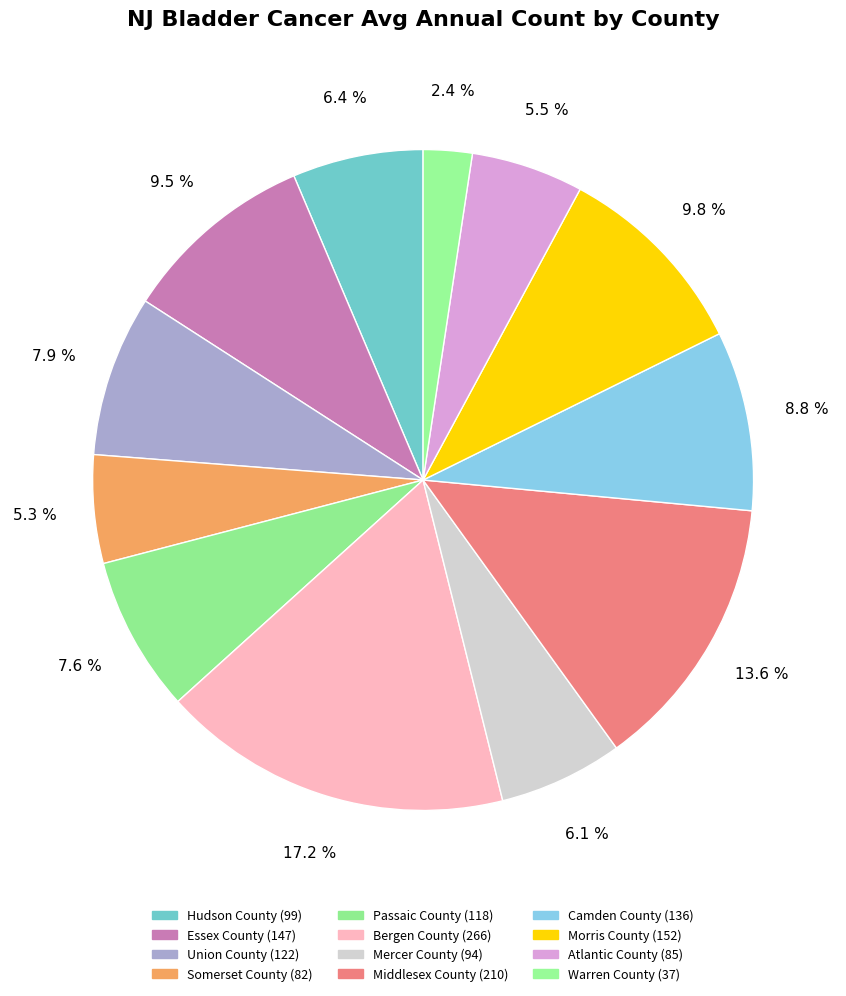

What portion of the pie excludes Morris County?

90.2%